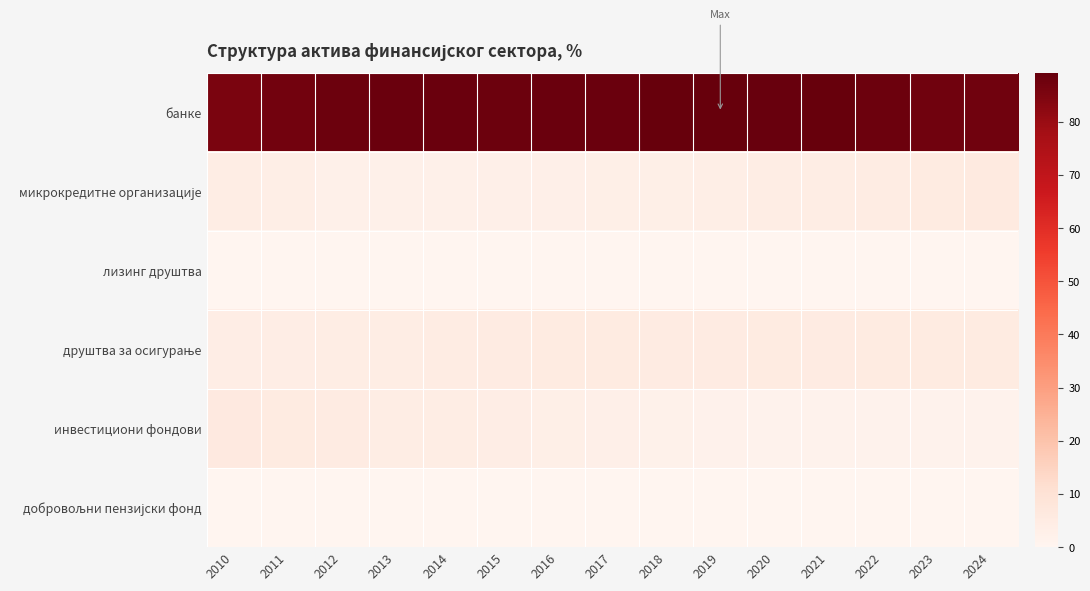

At which category is the sum across all series the highest?

2010